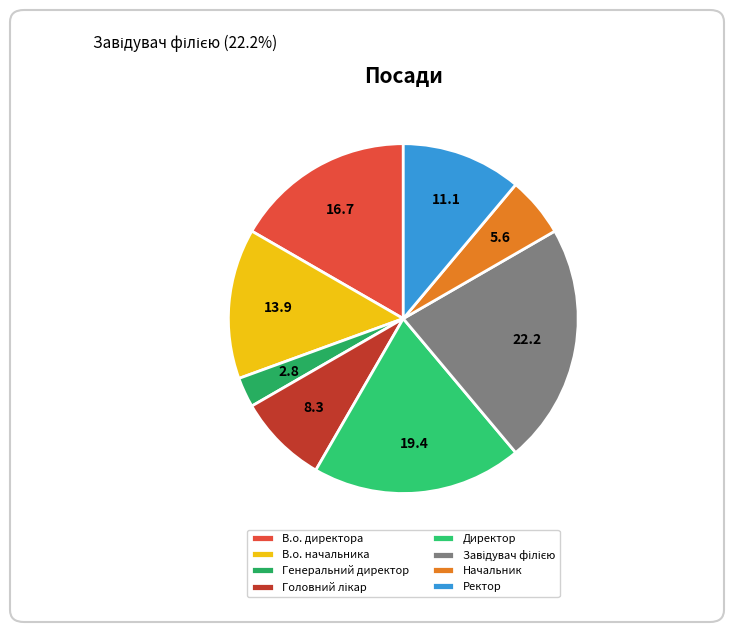

What portion of the pie excludes Ректор?

88.9%